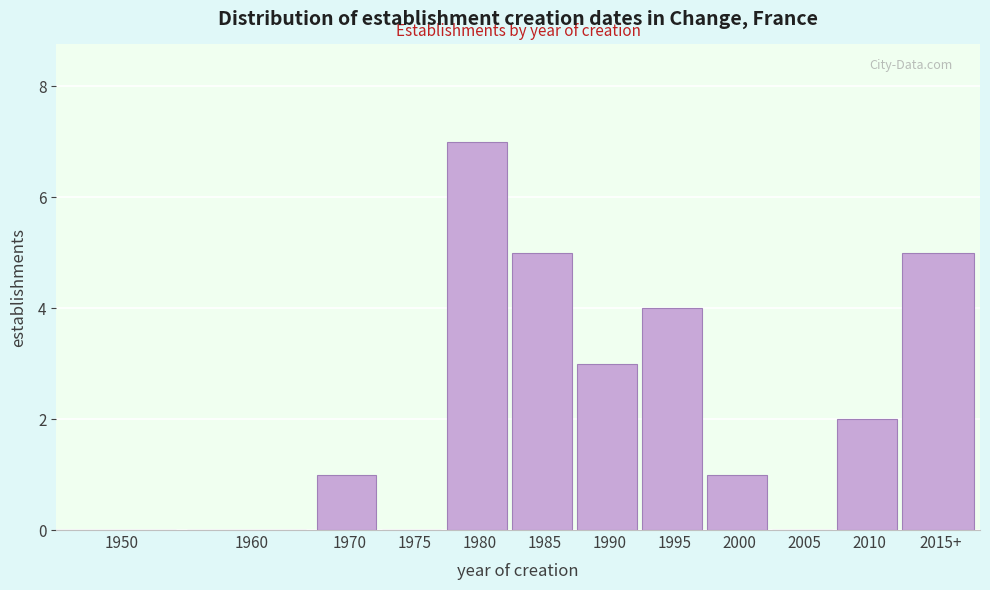

Reading left to right, transcribe all the data shown in this chart.

1950=0	1960=0	1970=1	1975=0	1980=7	1985=5	1990=3	1995=4	2000=1	2005=0	2010=2	2015+=5